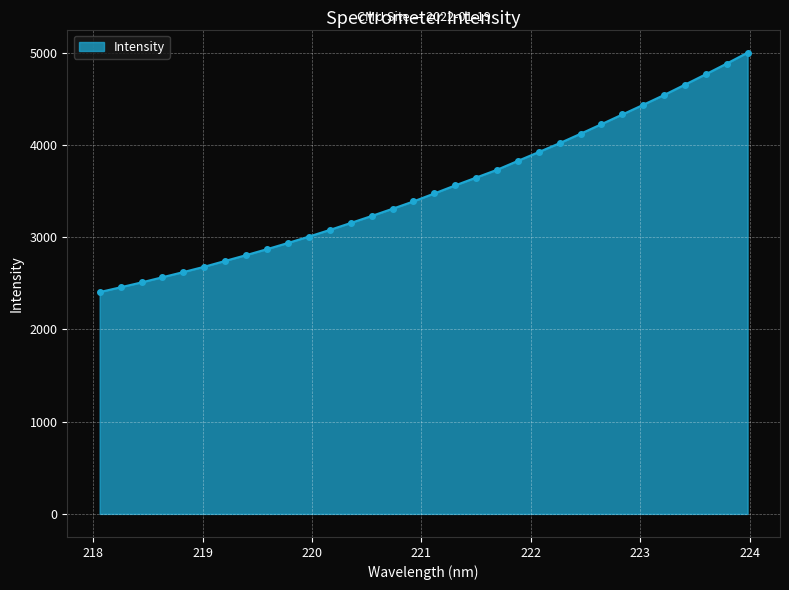

Does the chart display data point markers on the line(s)?

Yes